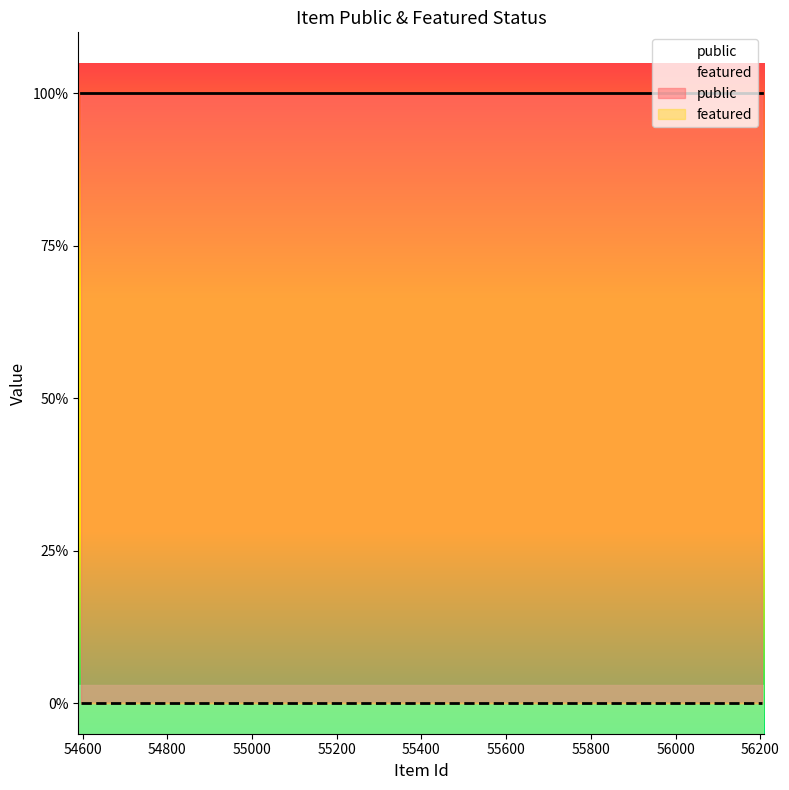

Reading left to right, transcribe all the data shown in this chart.

public: 54596=1	55837=1	56205=1
featured: 54596=0	55837=0	56205=0